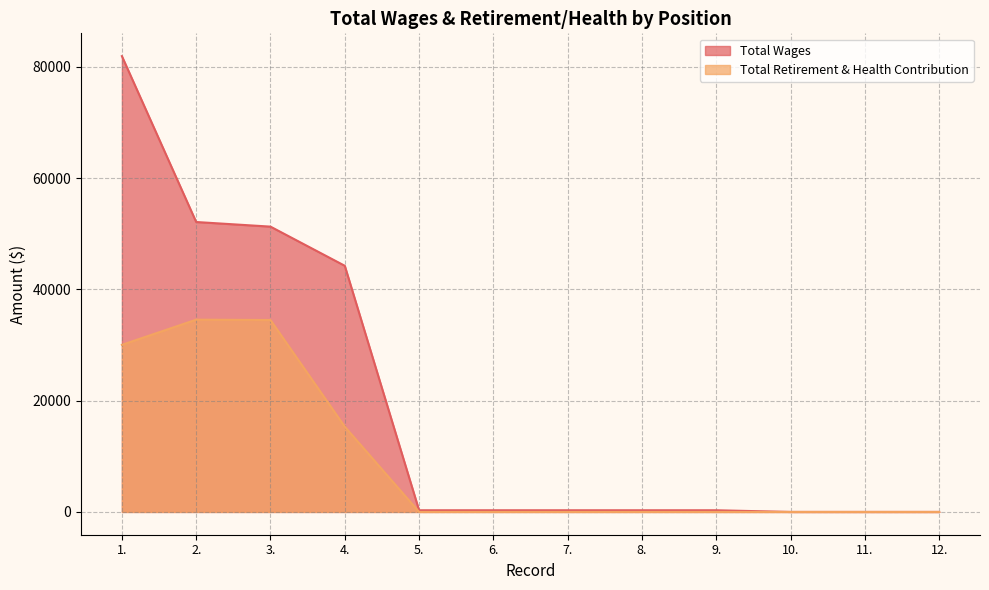

What is the label of the 2nd point from the right?

11.